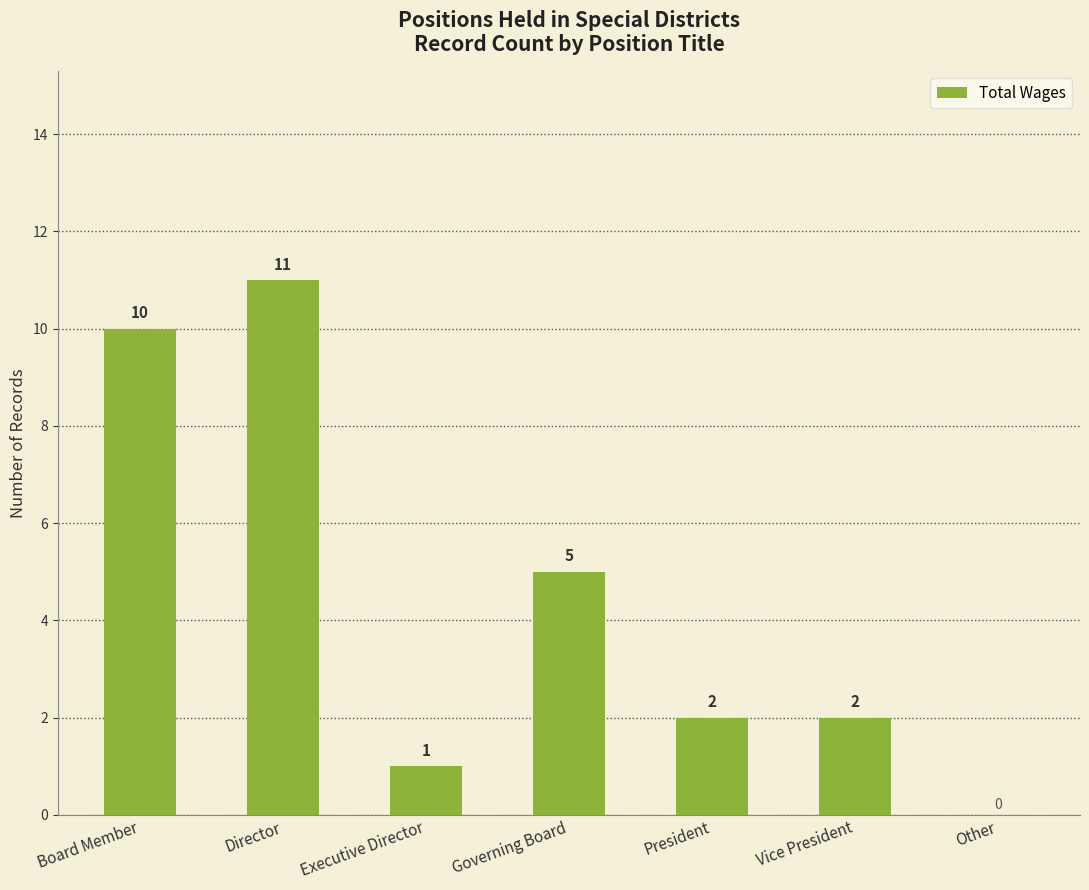

Approximately how many times larger is the value at Governing Board compared to Board Member?

0.5